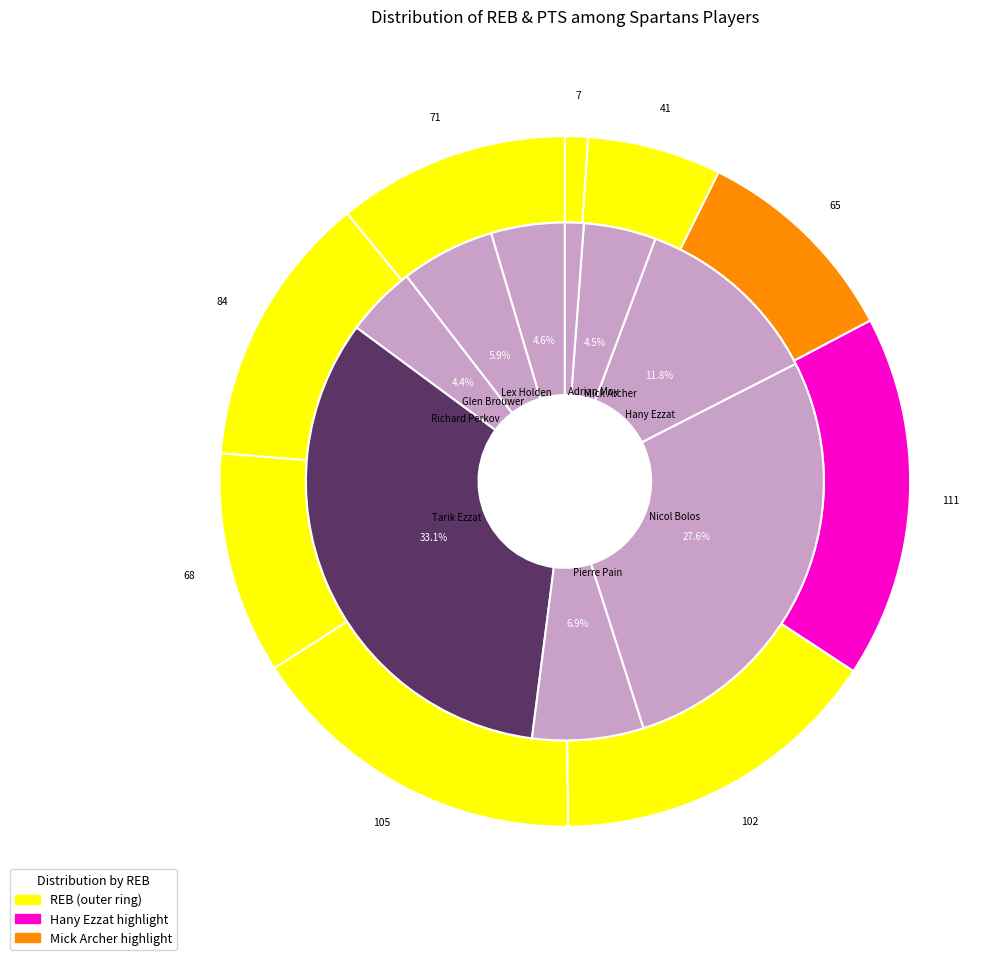

Does Hany Ezzat account for over 50% of the chart?

No